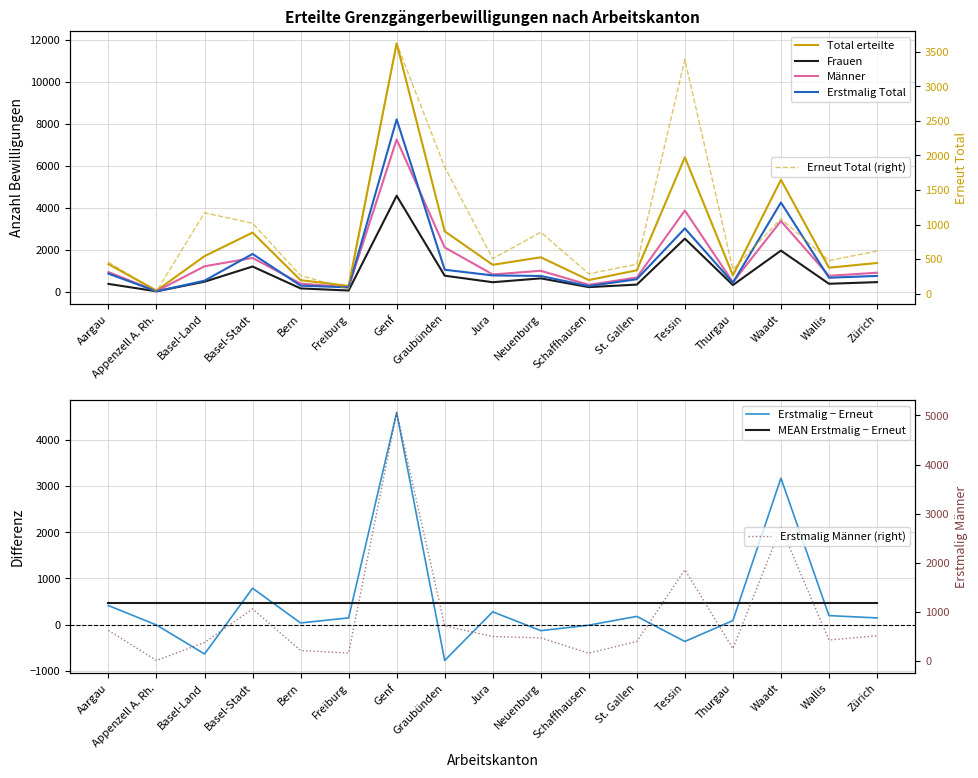

What is the label of the 11th point from the left?

Schaffhausen